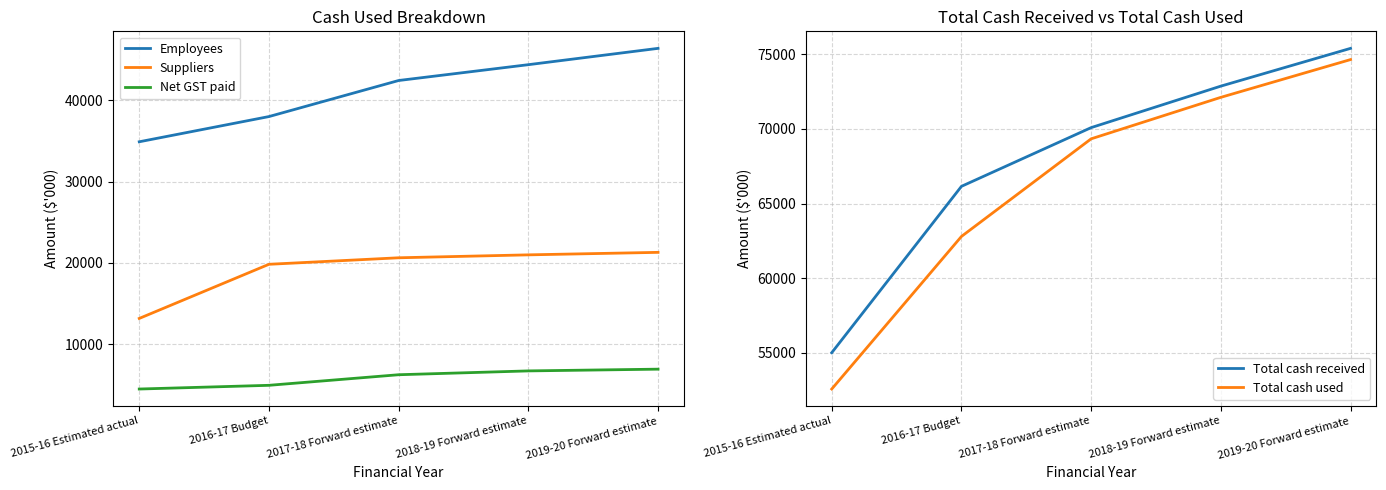

How many values in the Suppliers series exceed 20638?

2